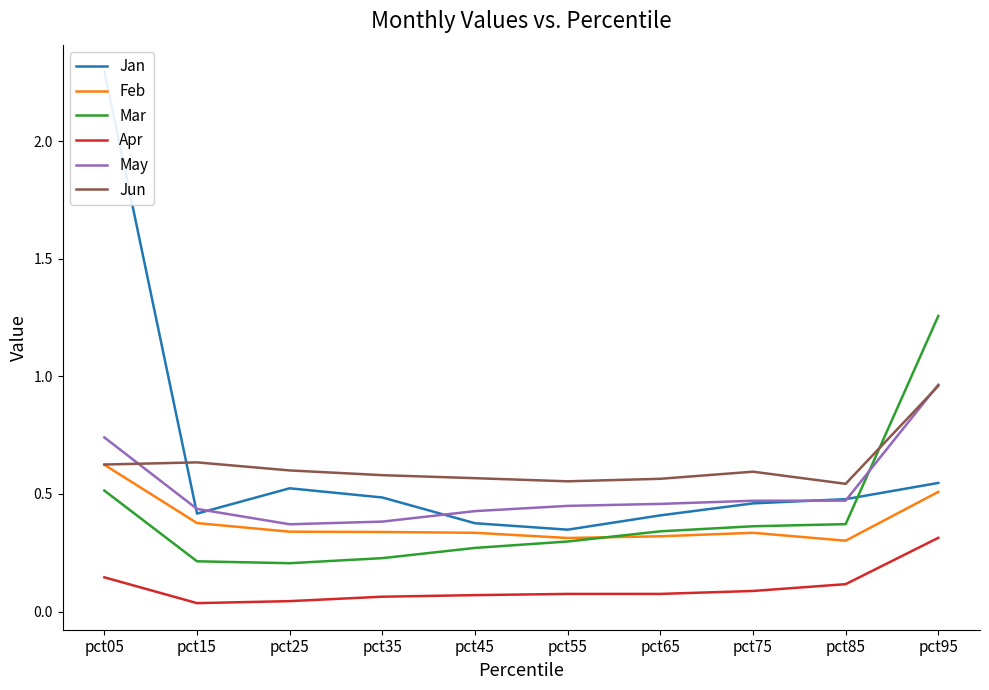

Reading left to right, transcribe all the data shown in this chart.

Jan: pct05=2.3	pct15=0.4	pct25=0.5	pct35=0.5	pct45=0.4	pct55=0.3	pct65=0.4	pct75=0.5	pct85=0.5	pct95=0.5
Feb: pct05=0.6	pct15=0.4	pct25=0.3	pct35=0.3	pct45=0.3	pct55=0.3	pct65=0.3	pct75=0.3	pct85=0.3	pct95=0.5
Mar: pct05=0.5	pct15=0.2	pct25=0.2	pct35=0.2	pct45=0.3	pct55=0.3	pct65=0.3	pct75=0.4	pct85=0.4	pct95=1.3
Apr: pct05=0.1	pct15=0.0	pct25=0.0	pct35=0.1	pct45=0.1	pct55=0.1	pct65=0.1	pct75=0.1	pct85=0.1	pct95=0.3
May: pct05=0.7	pct15=0.4	pct25=0.4	pct35=0.4	pct45=0.4	pct55=0.4	pct65=0.5	pct75=0.5	pct85=0.5	pct95=1.0
Jun: pct05=0.6	pct15=0.6	pct25=0.6	pct35=0.6	pct45=0.6	pct55=0.6	pct65=0.6	pct75=0.6	pct85=0.5	pct95=1.0